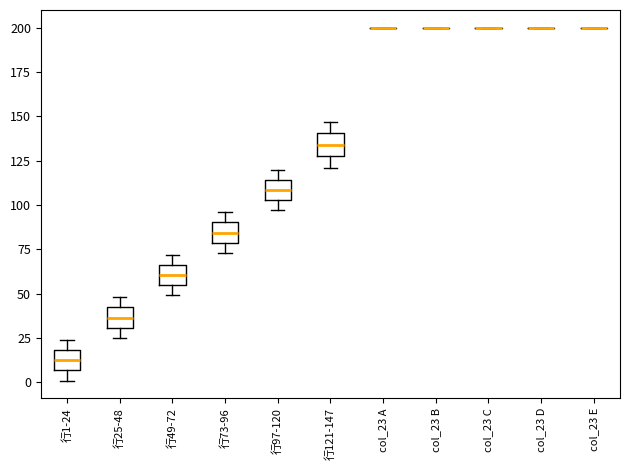

Reading left to right, read every box against the y-axis: the position of its median line, the range the box covers, and the ends of its whiskers. The values are not printed on the chart, so give them approximately, as read against the axis.

行1-24: median 15, box 5 to 20, whiskers 0 to 25
行25-48: median 35, box 30 to 40, whiskers 25 to 50
行49-72: median 60, box 55 to 65, whiskers 50 to 70
行73-96: median 85, box 80 to 90, whiskers 75 to 95
行97-120: median 110, box 105 to 115, whiskers 95 to 120
行121-147: median 135, box 130 to 140, whiskers 120 to 145
col_23 A: box collapsed to a line at 200, whiskers 200 to 200
col_23 B: box collapsed to a line at 200, whiskers 200 to 200
col_23 C: box collapsed to a line at 200, whiskers 200 to 200
col_23 D: box collapsed to a line at 200, whiskers 200 to 200
col_23 E: box collapsed to a line at 200, whiskers 200 to 200